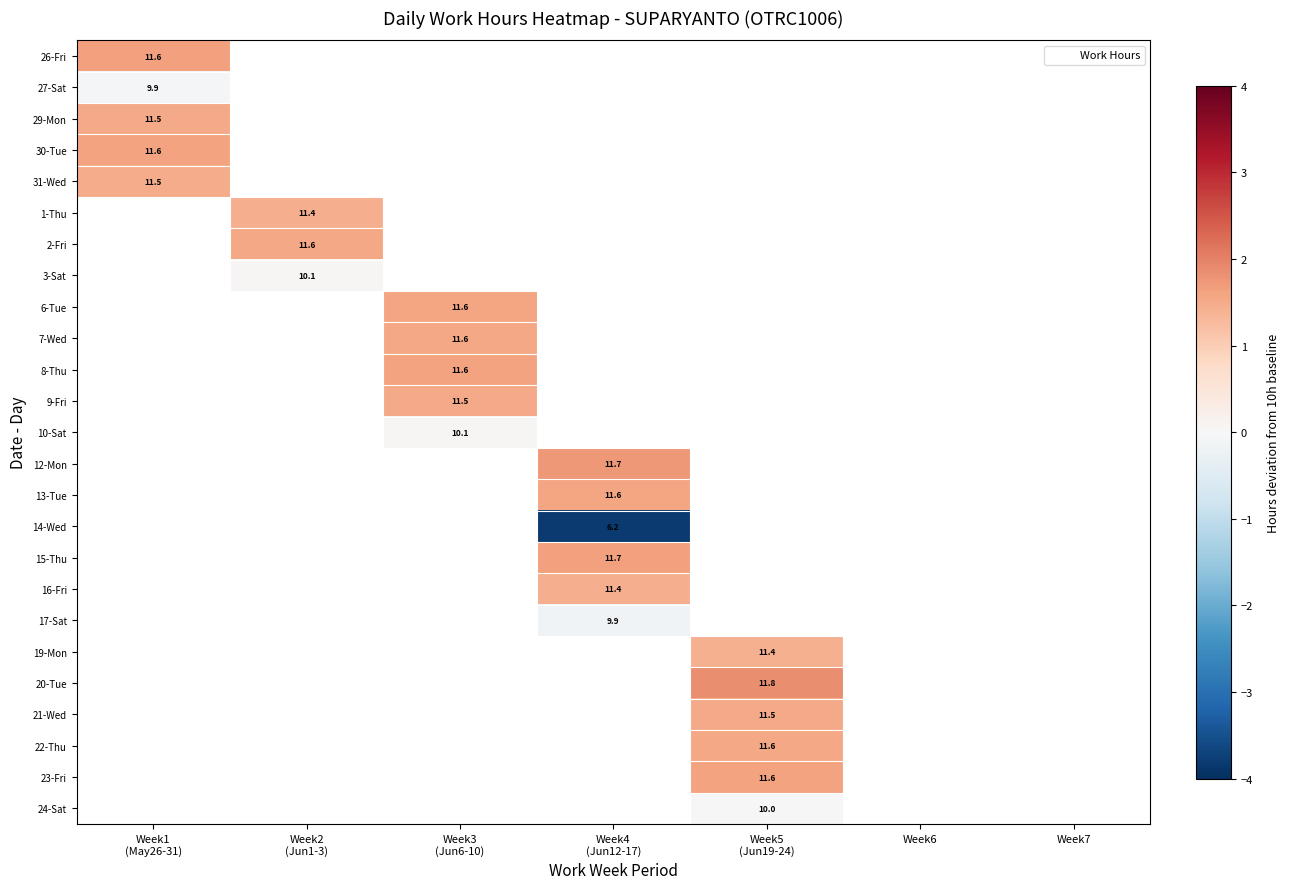

At how many categories does at least one series exceed 0?

5